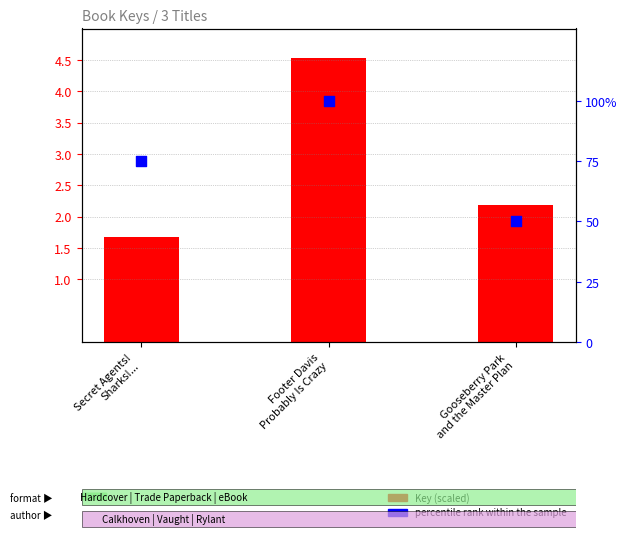

What is the total value across all series at Footer Davis
Probably Is Crazy?

104.5